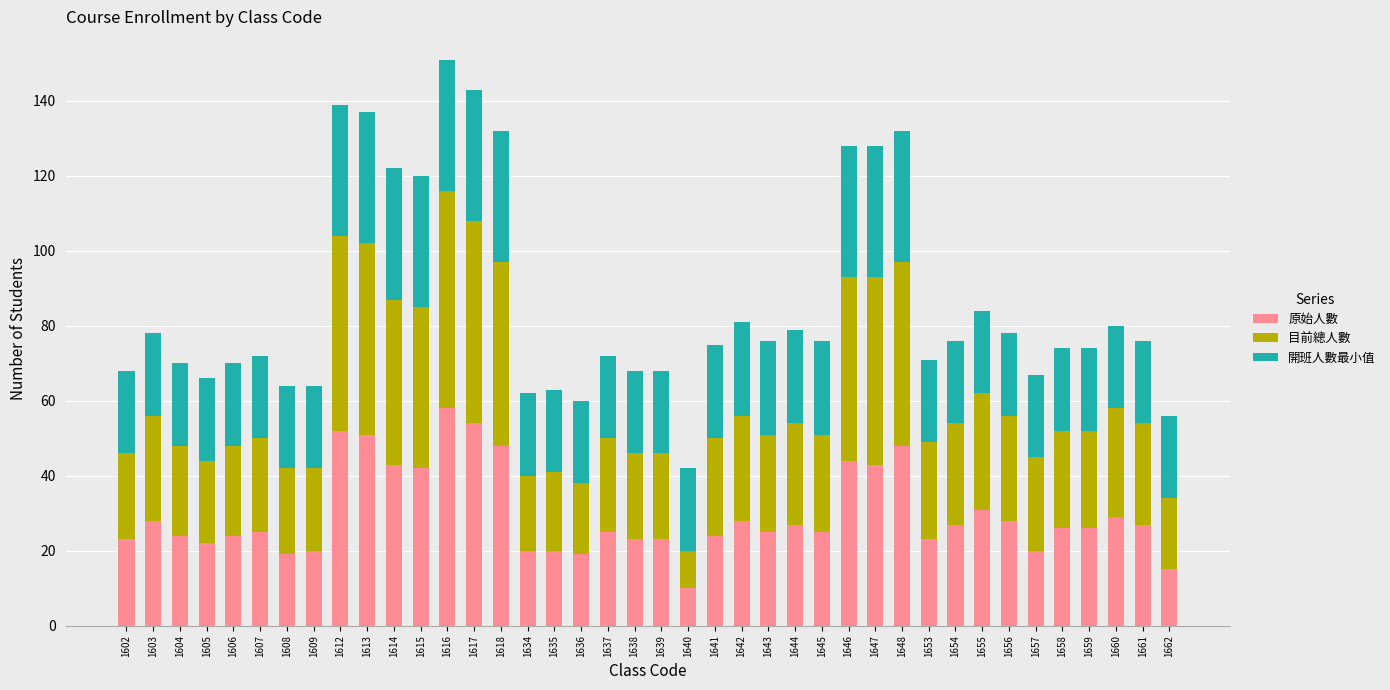

What is the total value across all series at 1612?

139